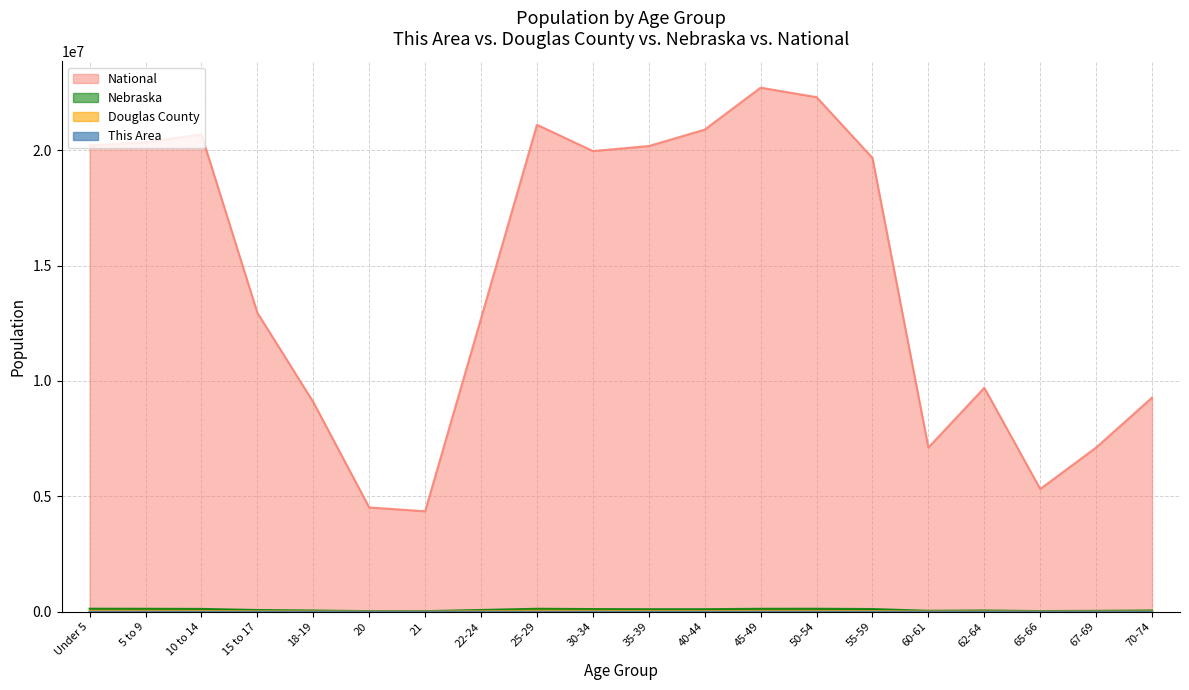

Which series has the widest spread of values?

National